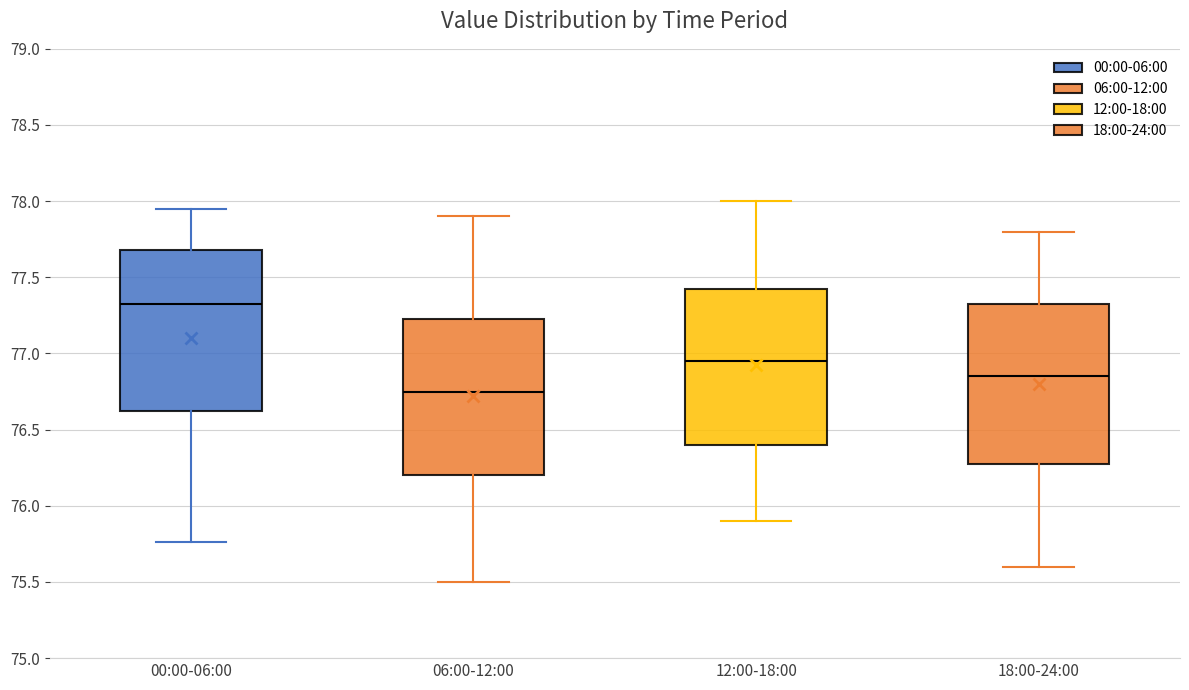

Reading left to right, transcribe this box plot: for each box, give where its median line is, the range the box spans, and where its two whiskers end, as read against the y-axis. The values are not printed on the chart, so give them approximately, as read against the axis.

00:00-06:00: median 77.35, box 76.65 to 77.70, whiskers 75.75 to 77.95
06:00-12:00: median 76.75, box 76.20 to 77.25, whiskers 75.50 to 77.90
12:00-18:00: median 76.95, box 76.40 to 77.45, whiskers 75.90 to 78.00
18:00-24:00: median 76.85, box 76.30 to 77.35, whiskers 75.60 to 77.80